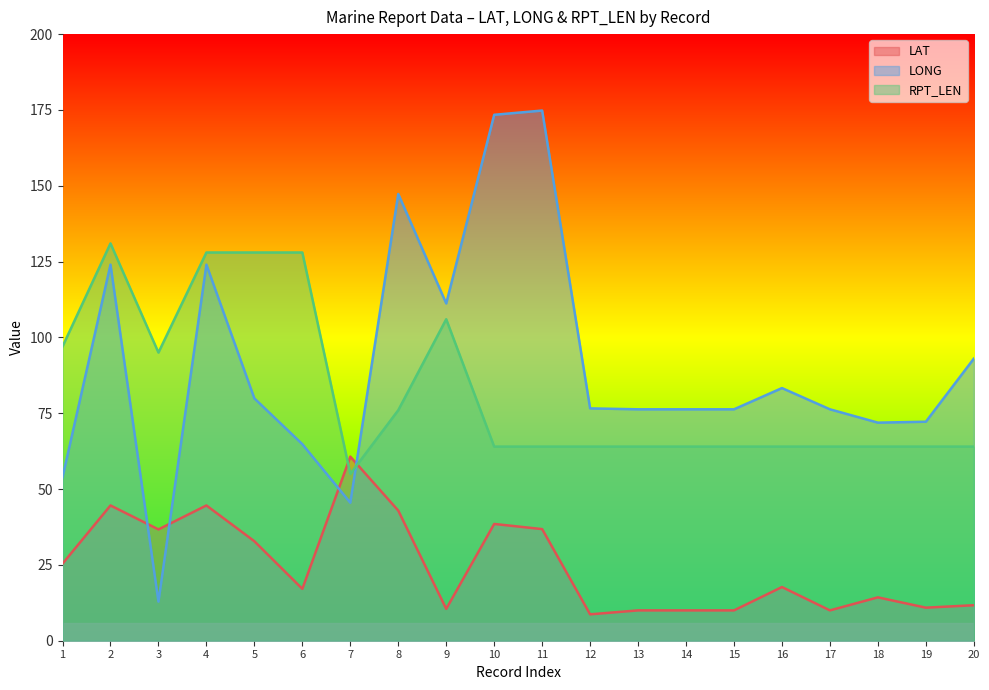

At which label does LAT first exceed 17?

1